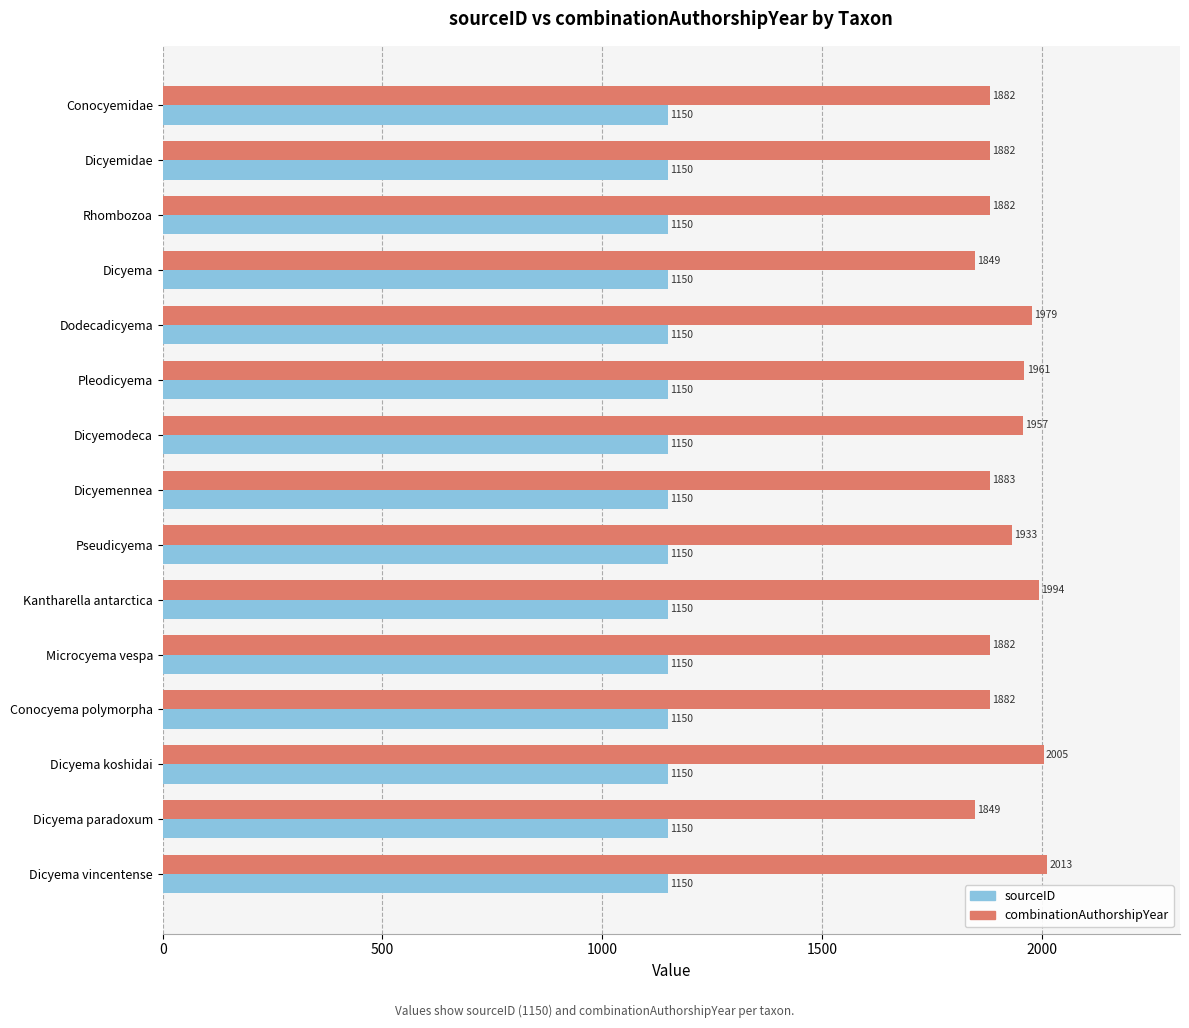

What are all the series names shown in the legend?

sourceID, combinationAuthorshipYear